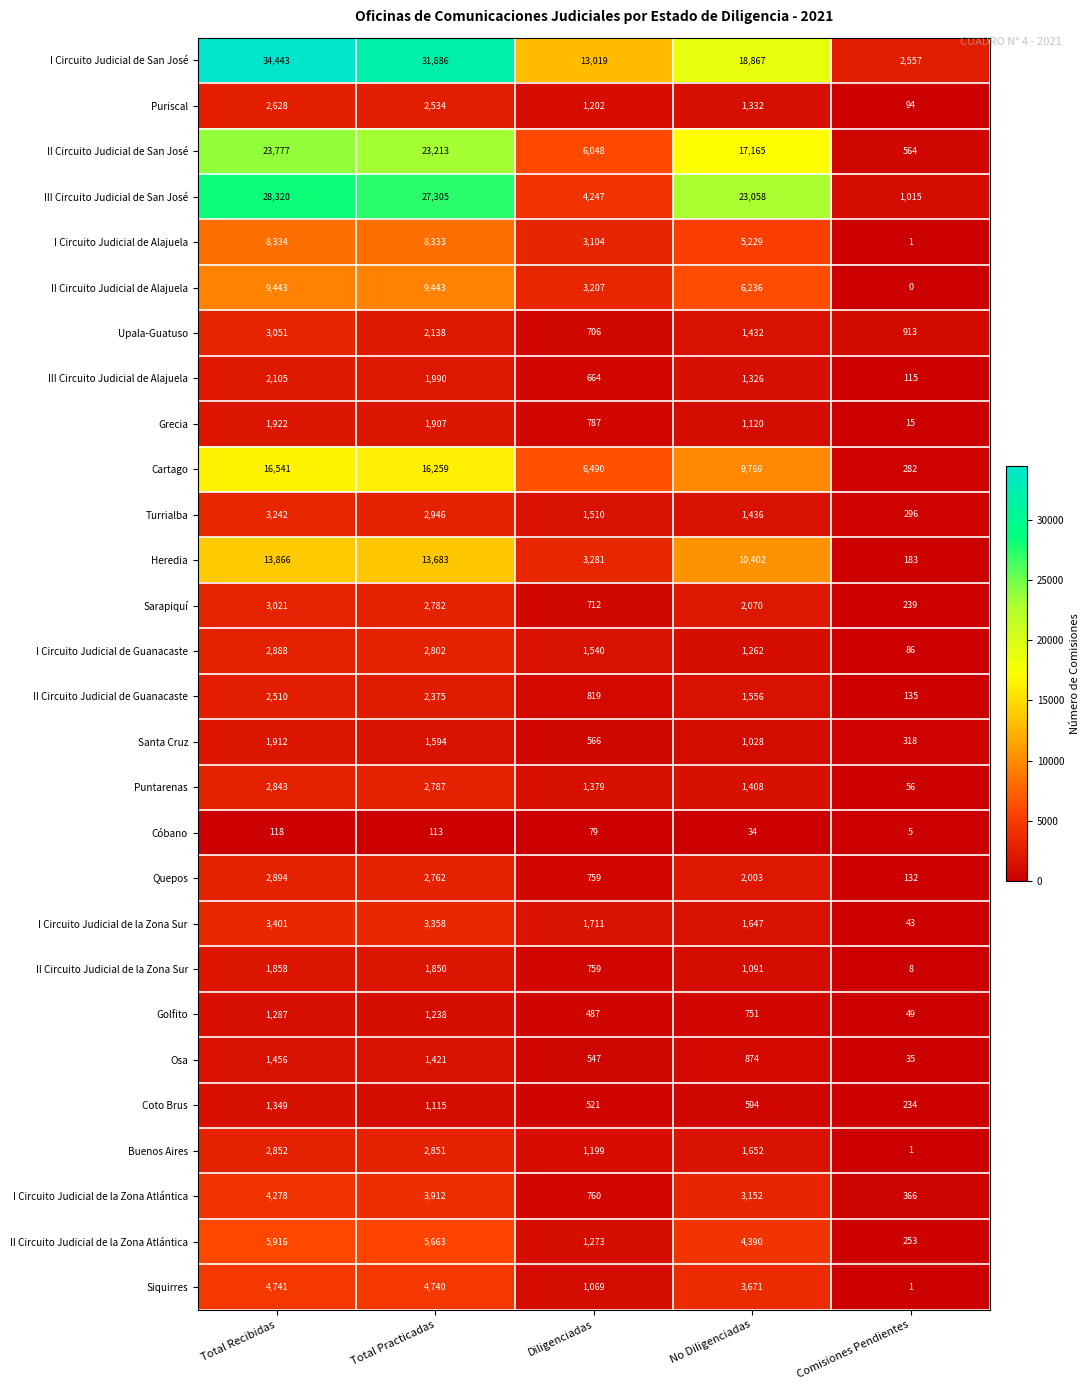

What is the greatest value displayed?

34443